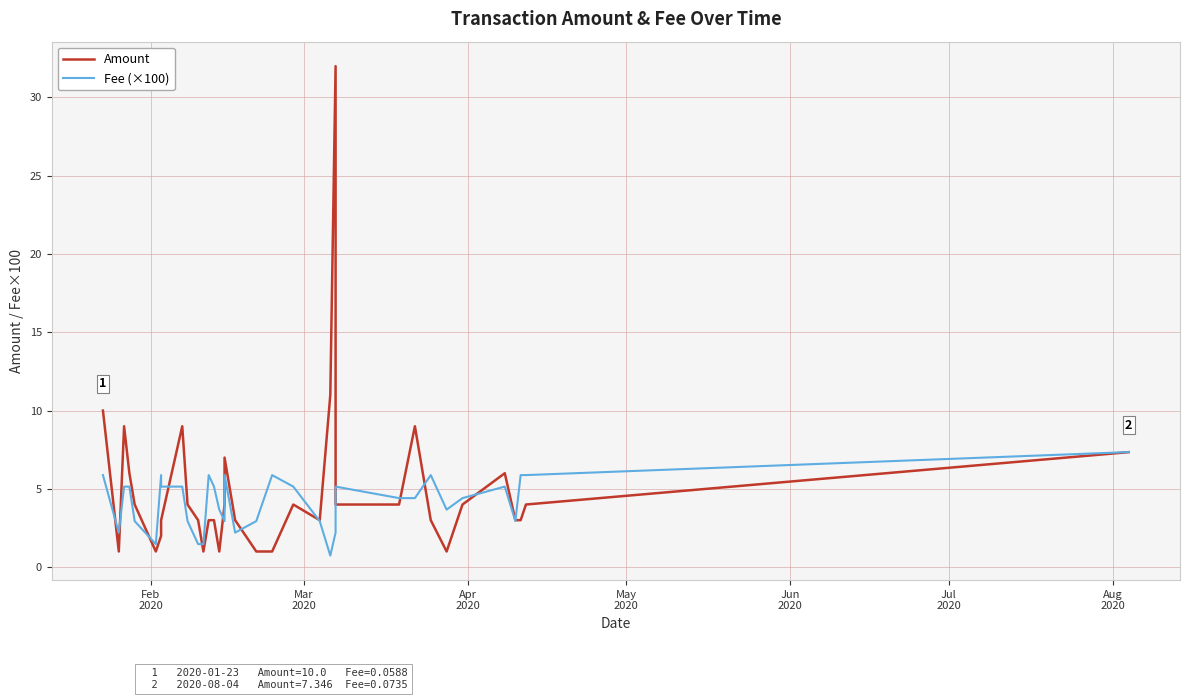

What is the maximum value shown in the chart?

32.0